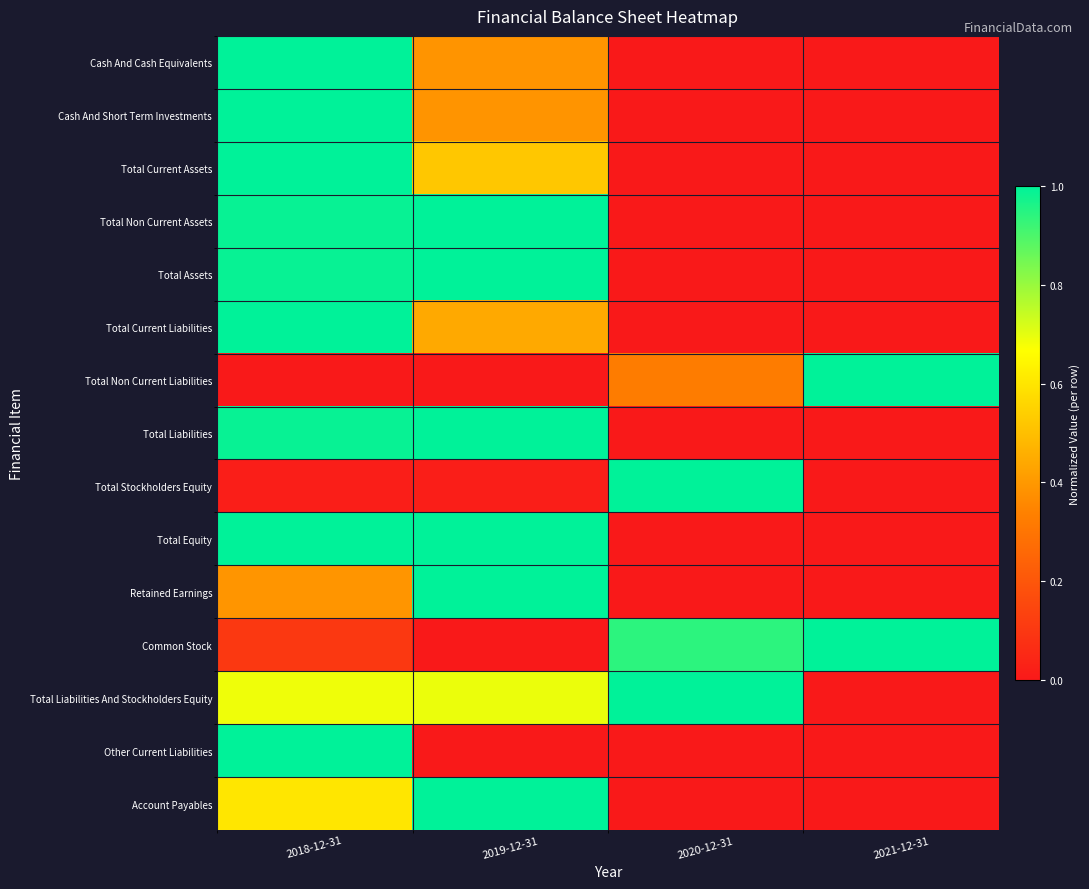

At which category is the sum across all series the highest?

2018-12-31